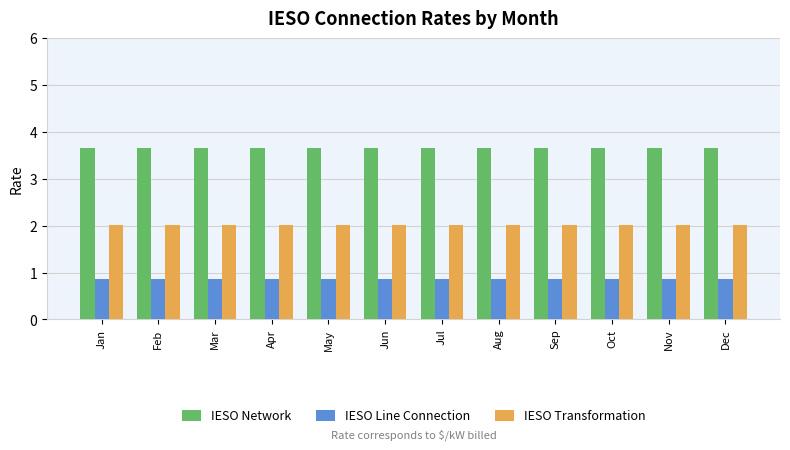

Rank the series by their average value, from highest to lowest.

IESO Network, IESO Transformation, IESO Line Connection